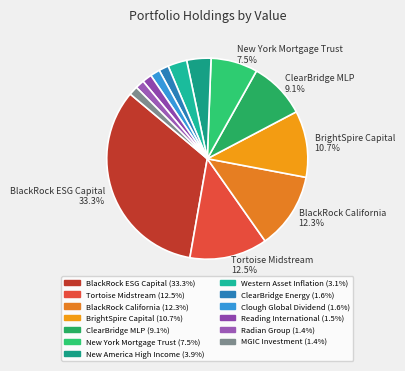

How many slices are in this pie chart?

13